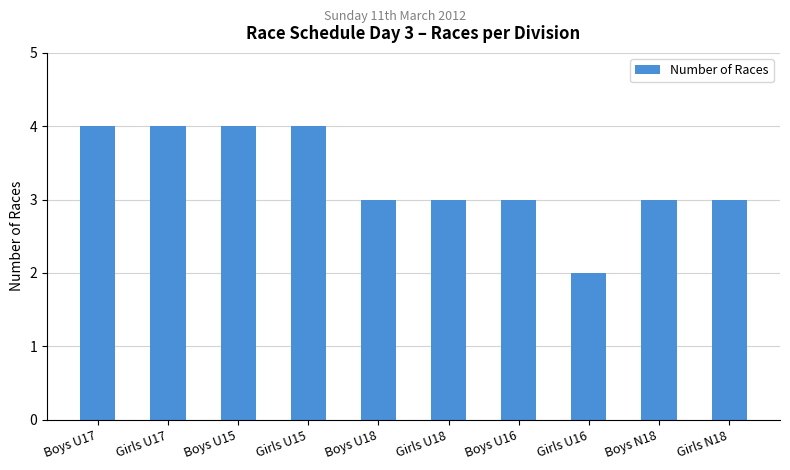

How many series are shown in this chart?

1